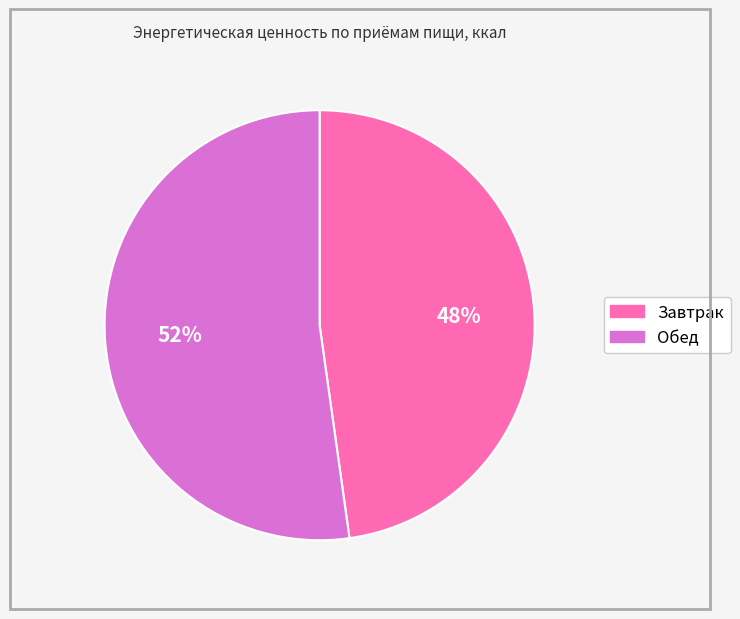

How many segments does this pie chart have?

2